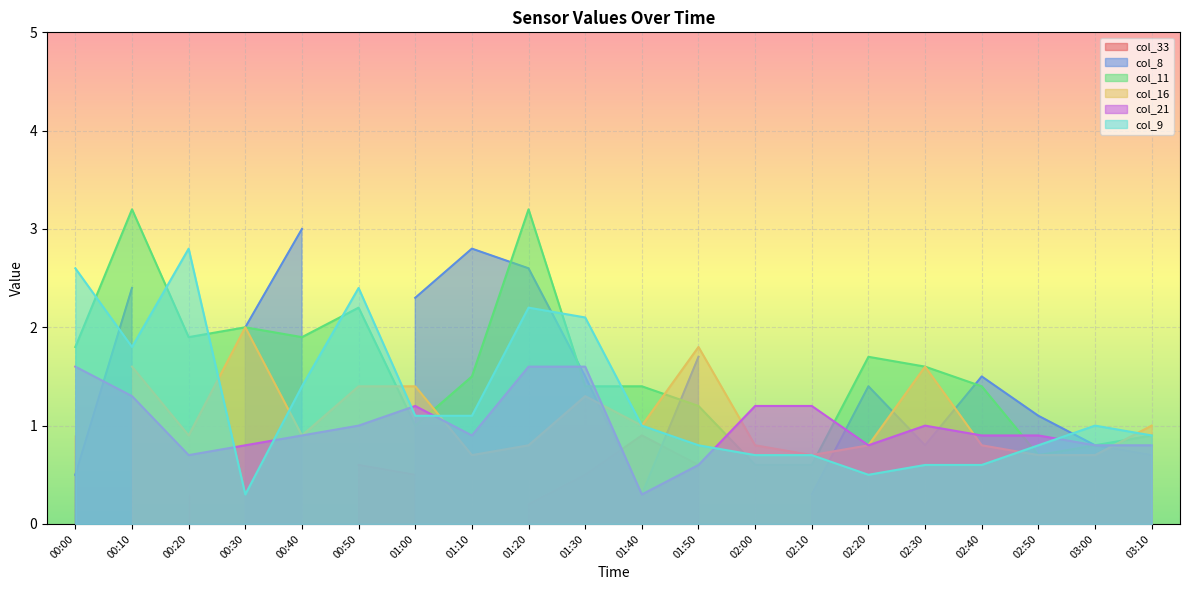

What is the value of the col_21 point at the 10th from the left?

1.6